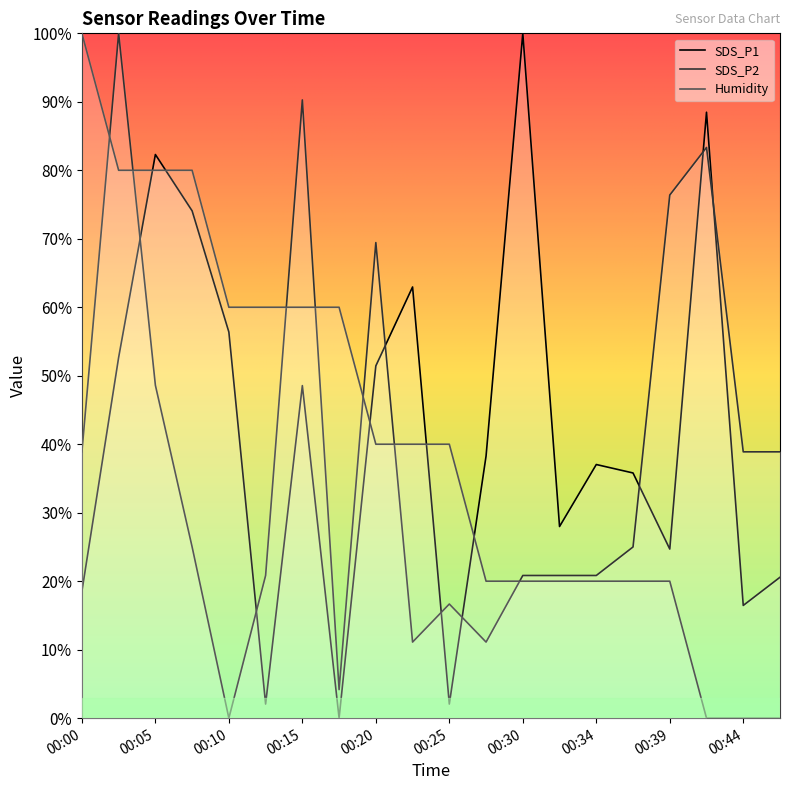

Where is Humidity nearest to the value 50?

00:20